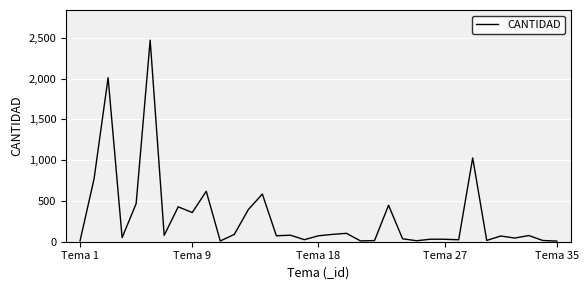

What is the greatest value displayed?

2471